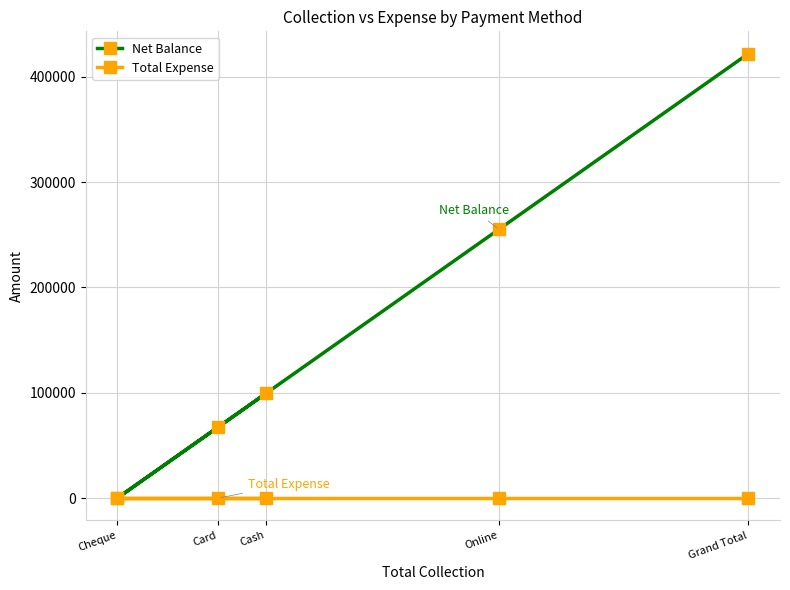

True or false: Net Balance and Total Expense cross at least once.

False